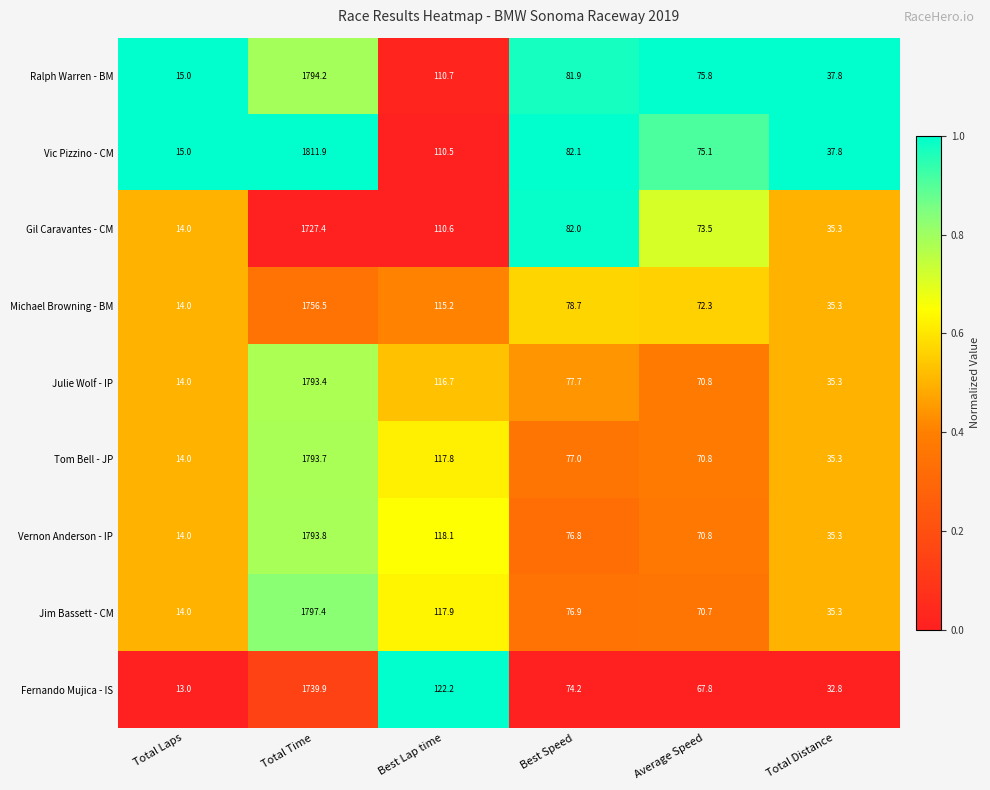

Where is Ralph Warren - BM nearest to the value 904?

Best Lap time